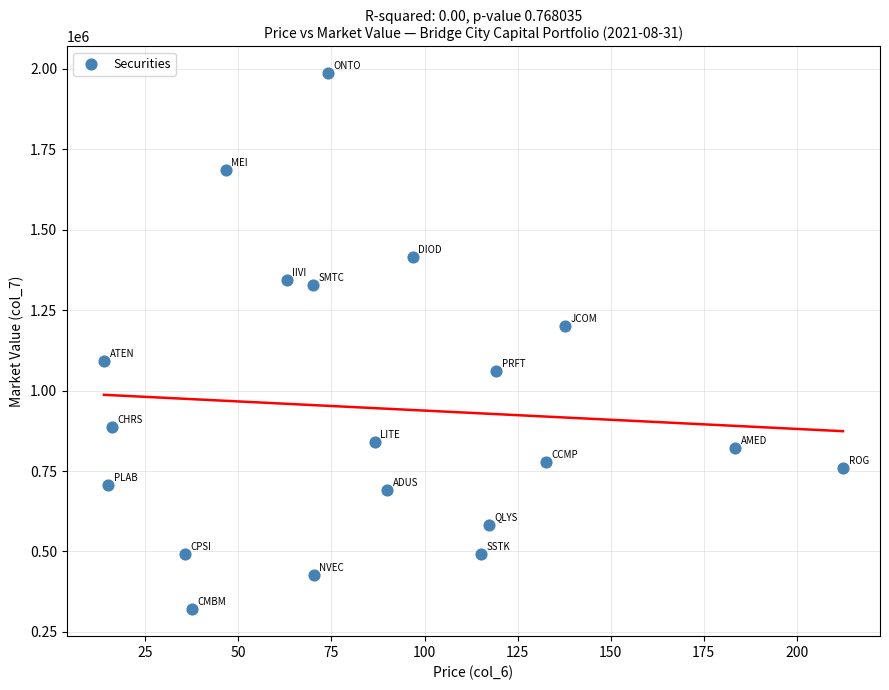

What is the range of X values (max minus min)?

198.5